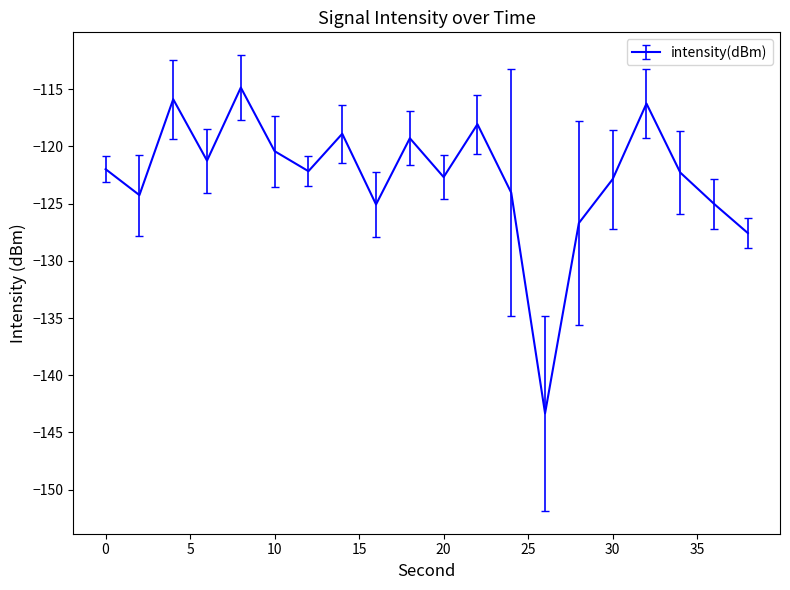

What is the difference between the maximum and minimum values?

28.5